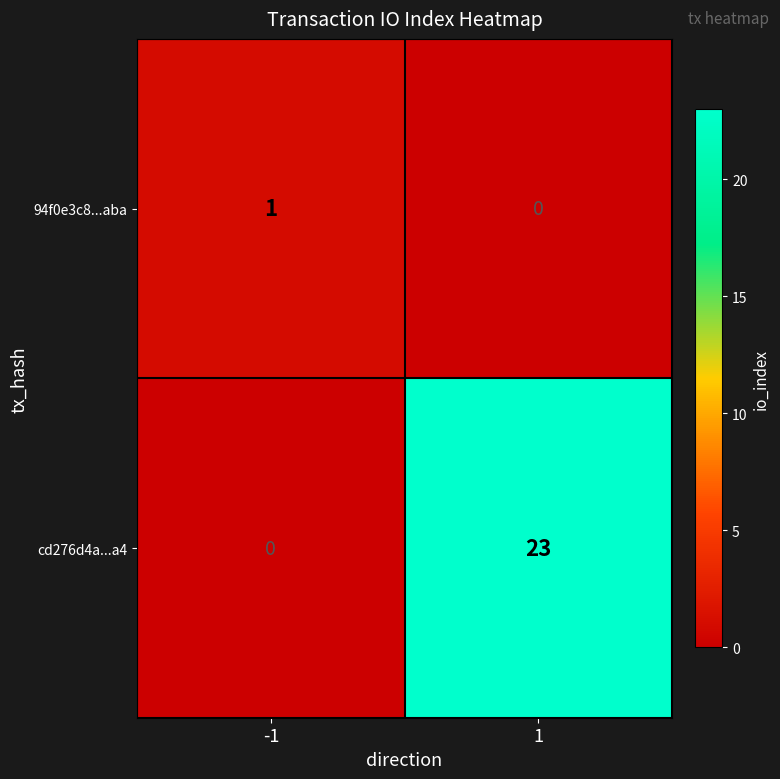

Which series changed the most between -1 and 1?

cd276d4a...a4